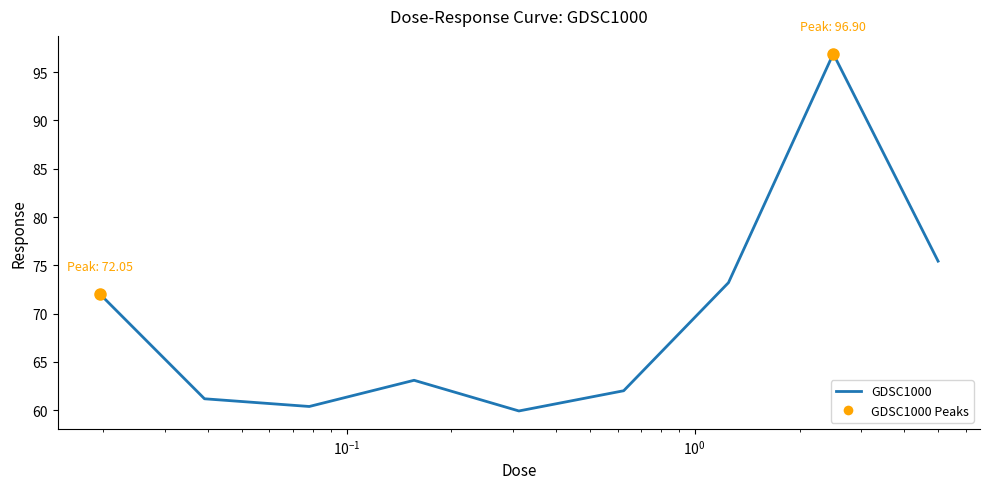

What is the smallest value displayed?

59.9